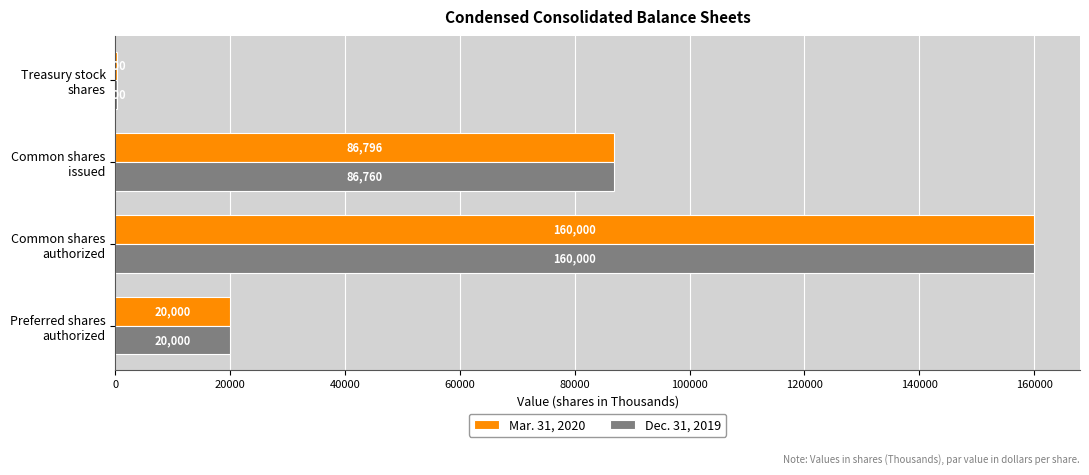

Which series has the largest total across all categories?

Mar. 31, 2020